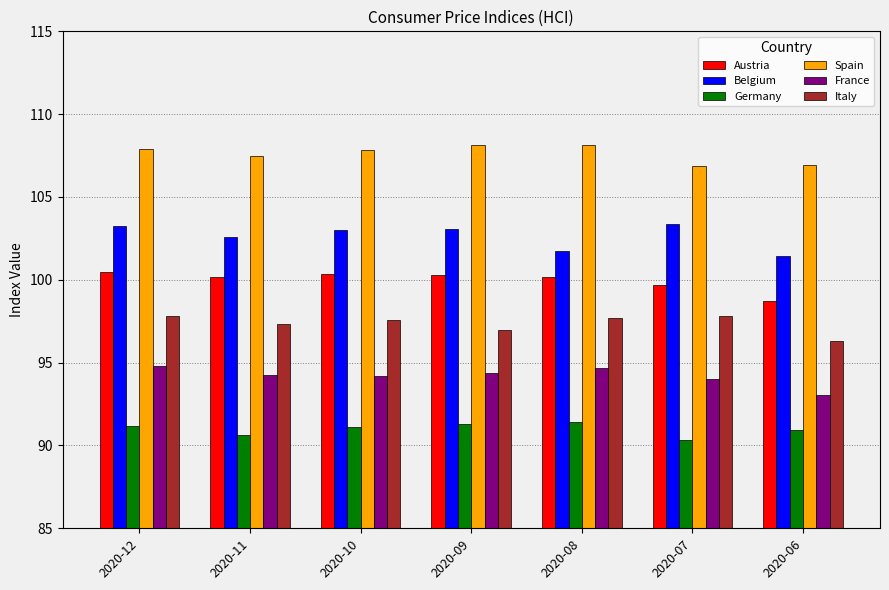

What is the minimum value for Spain?

106.9